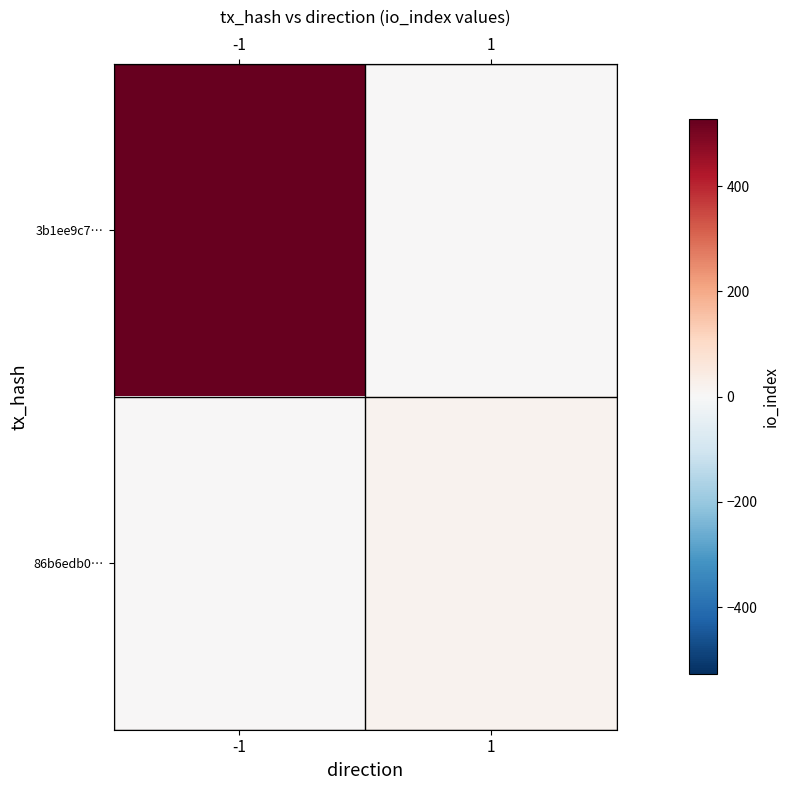

What is the difference between the highest and lowest values at -1?

527